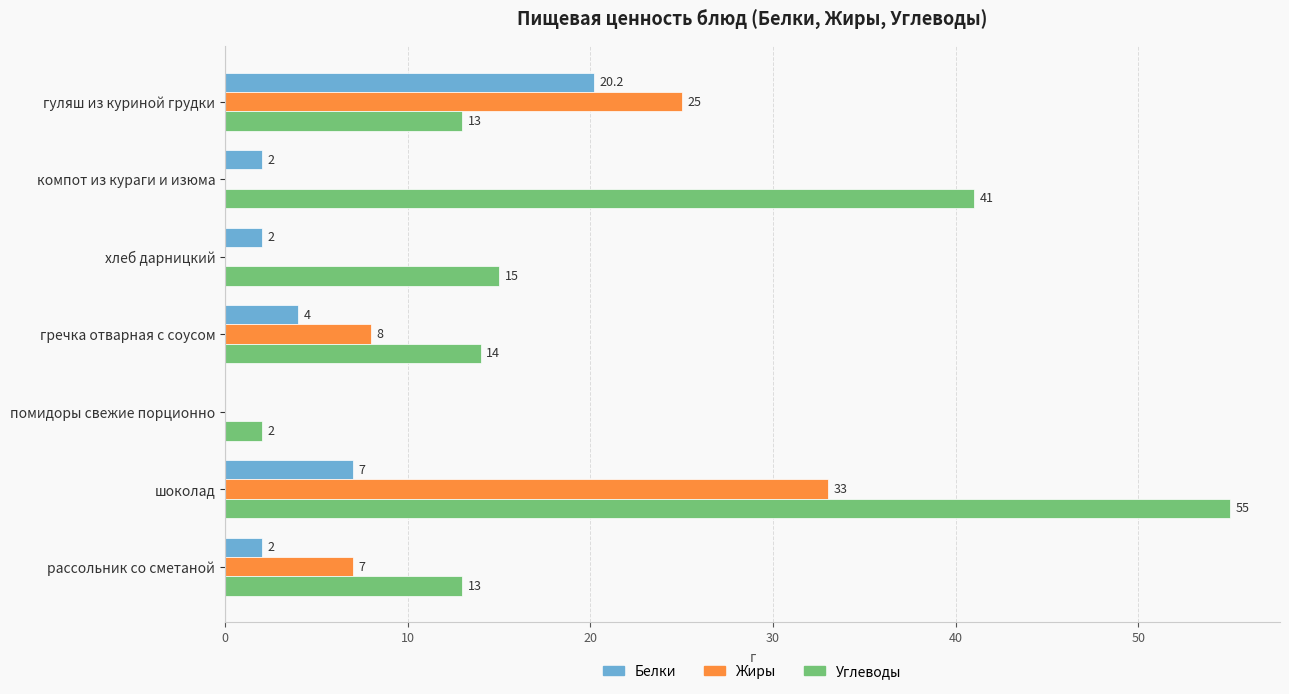

What is the sum of all Жиры values?

73.0